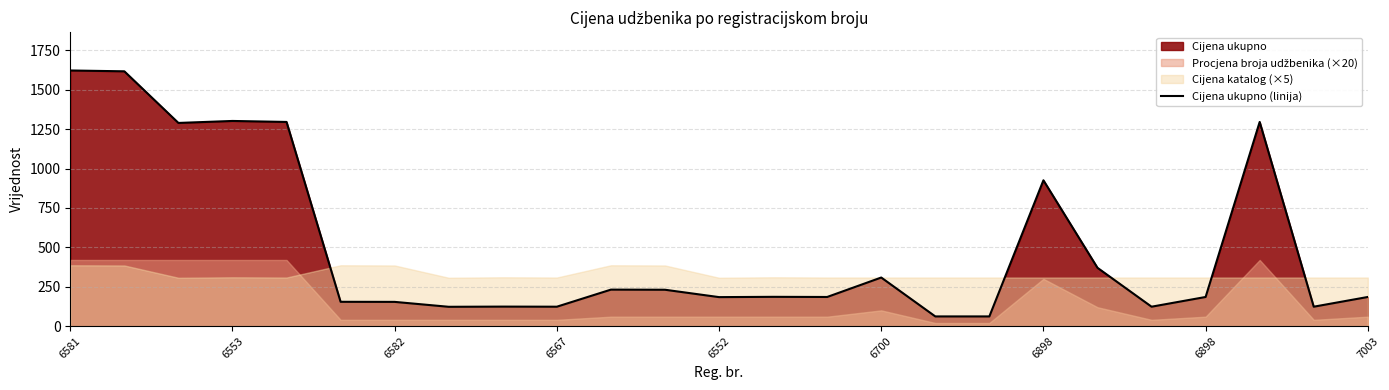

Where does the data first go above 185?

6581